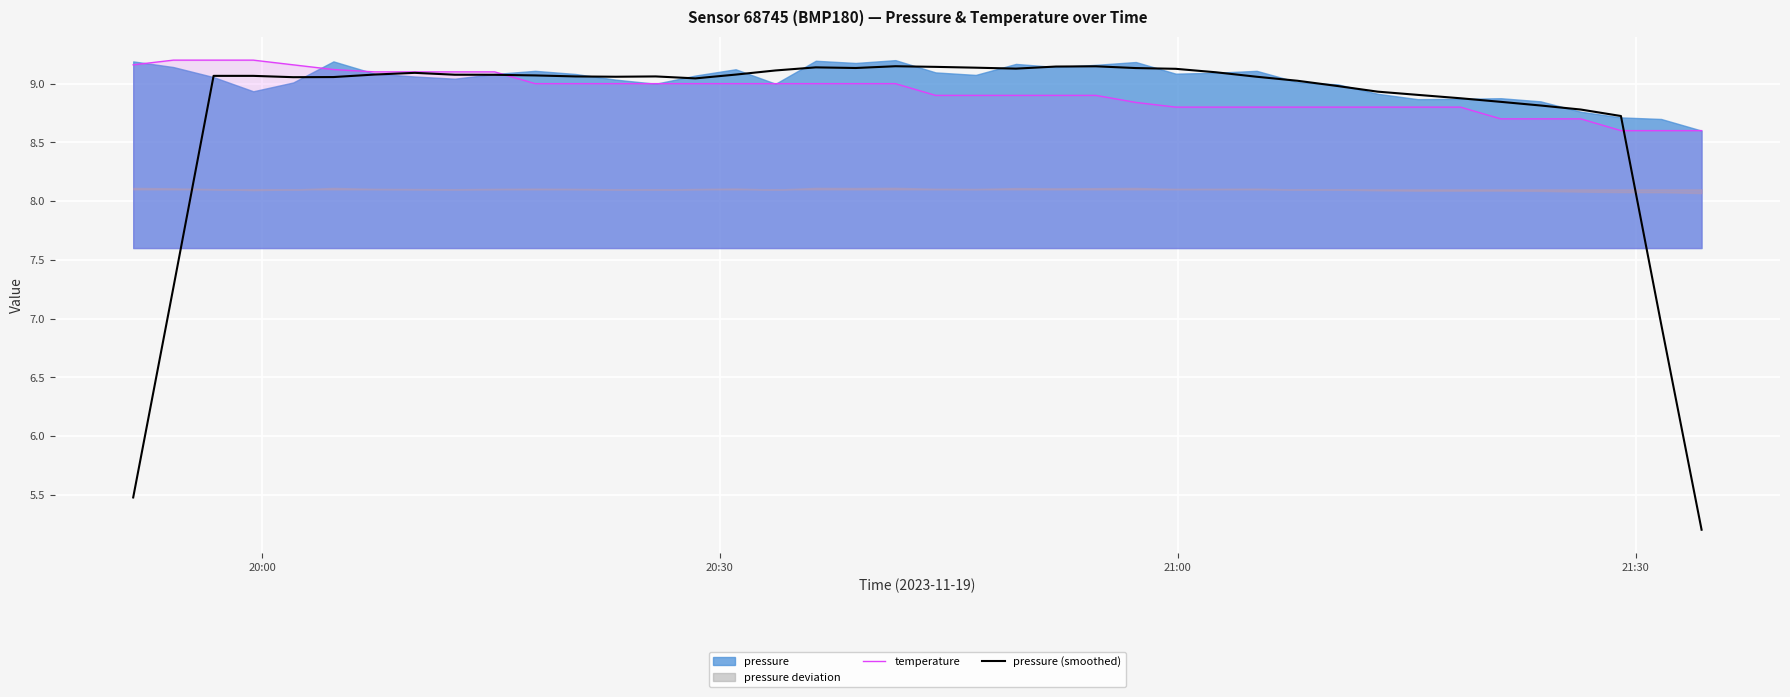

What is the minimum value for pressure (smoothed)?

5.2